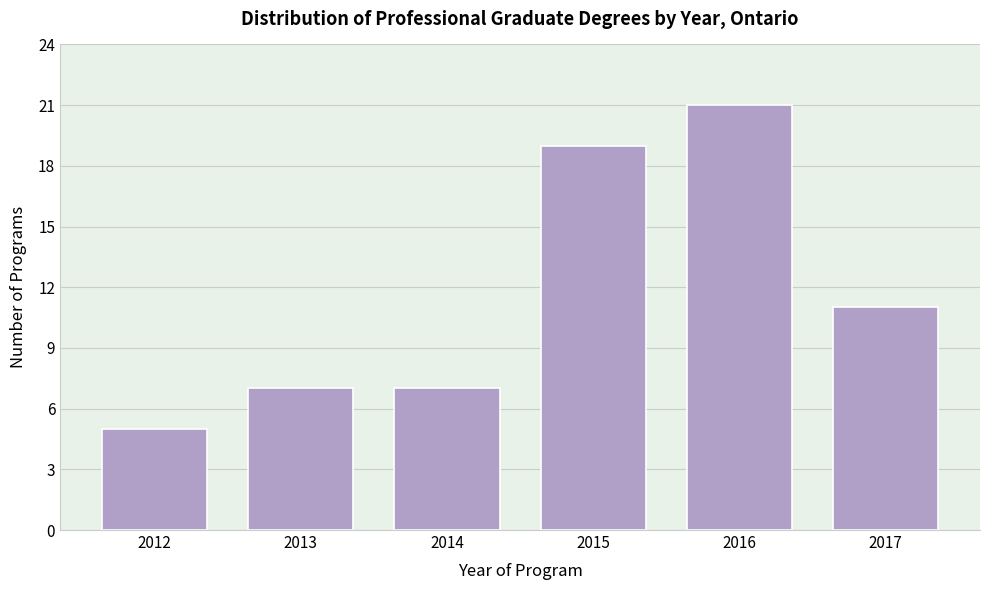

Reading right to left, list all the values displayed in this chart.

2017=11	2016=21	2015=19	2014=7	2013=7	2012=5